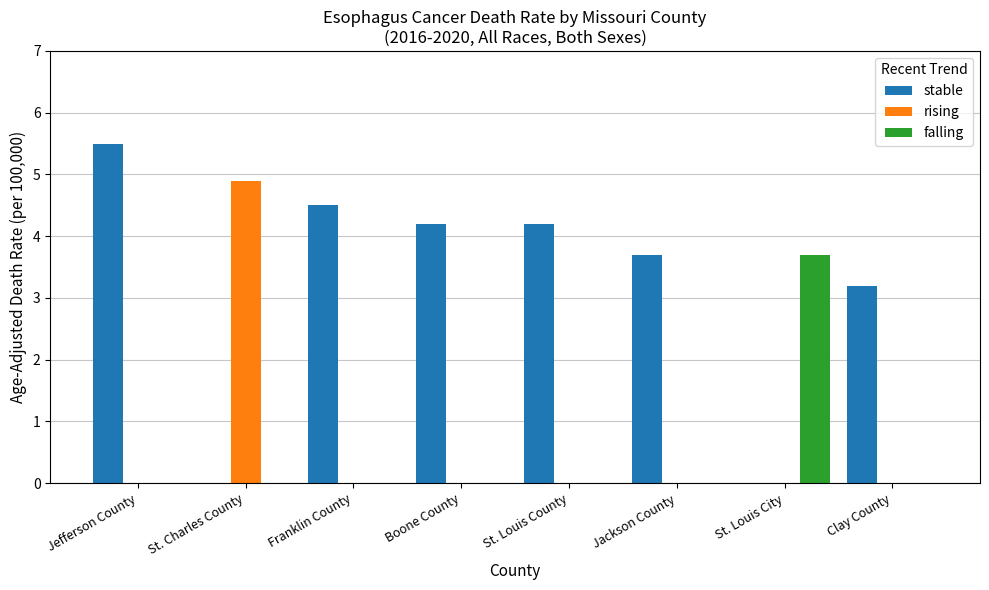

What are all the series names shown in the legend?

stable, rising, falling